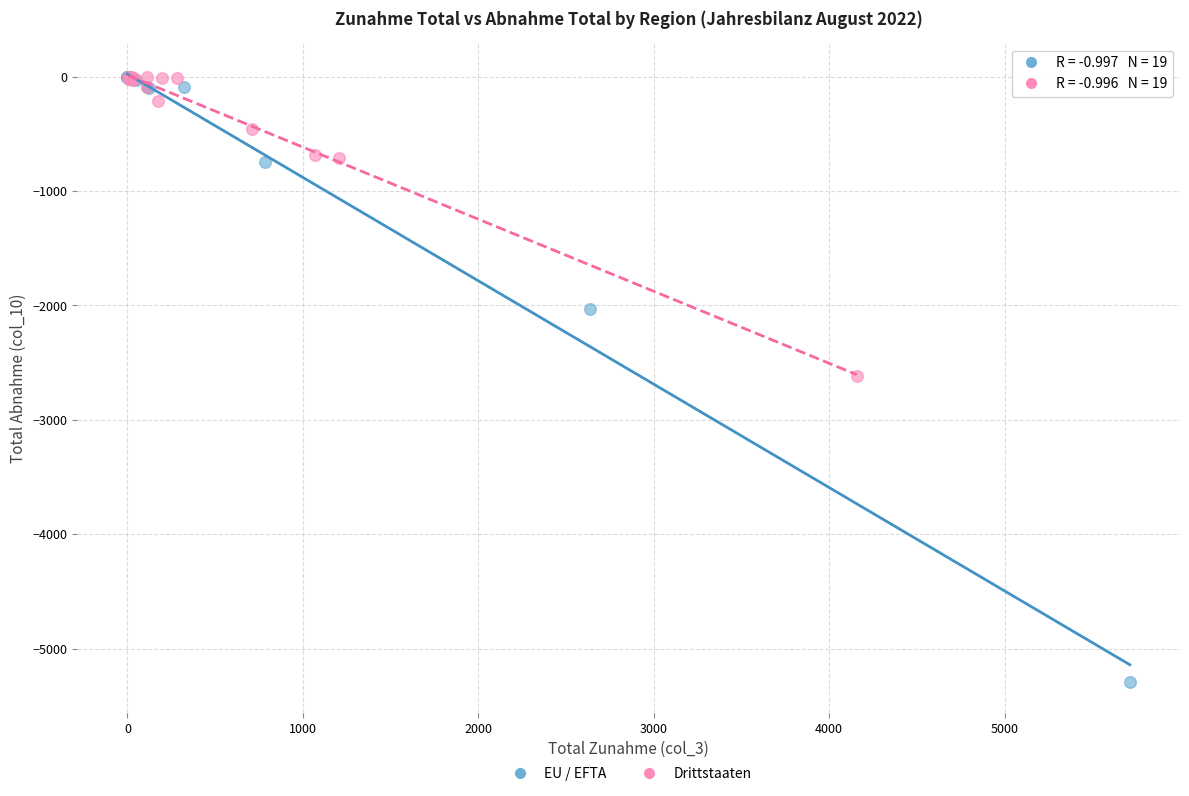

Which series has the widest spread of Y values?

EU / EFTA